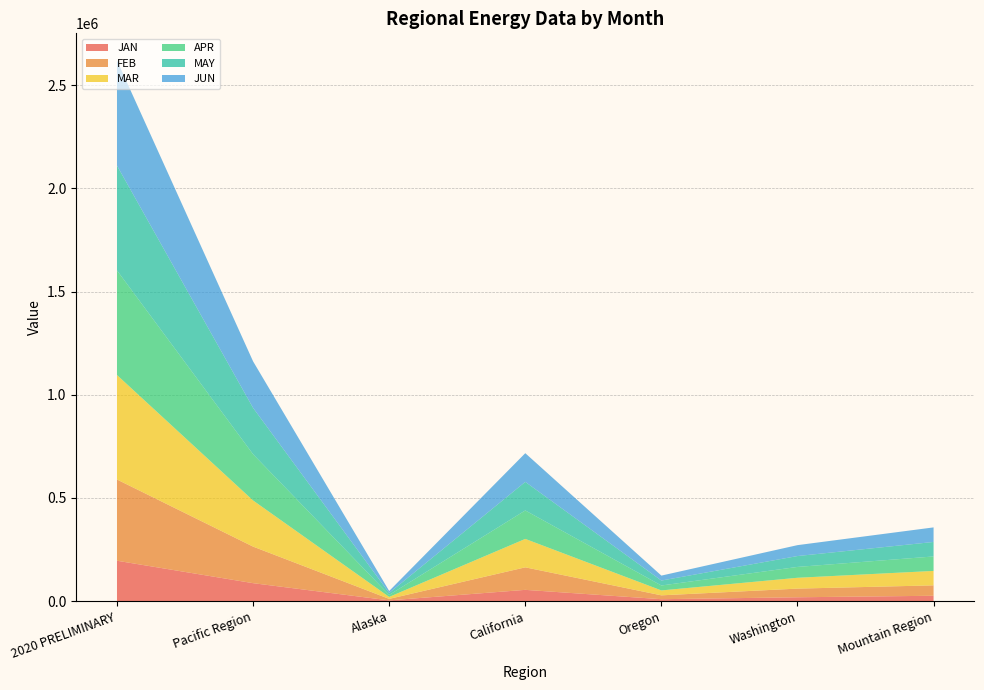

What is the highest value of the JAN series?

196051.8